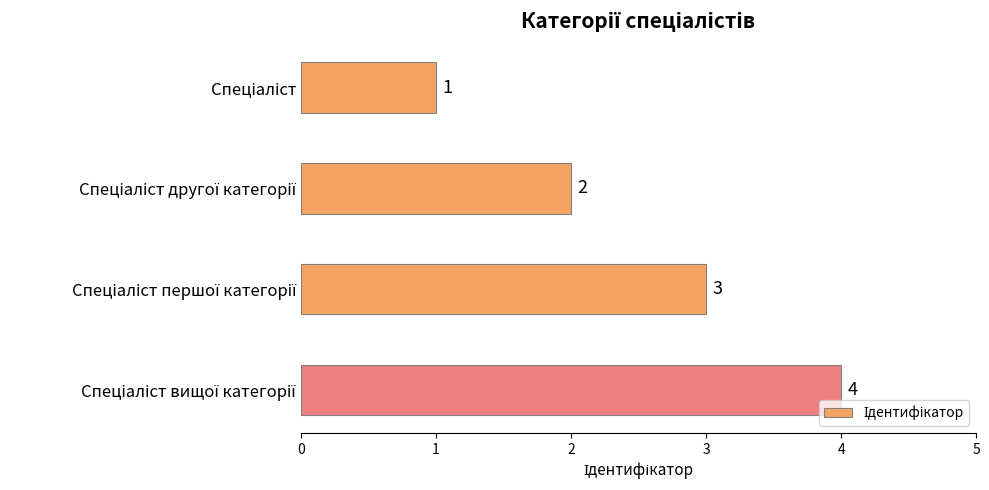

What is the difference between the maximum and minimum values?

3